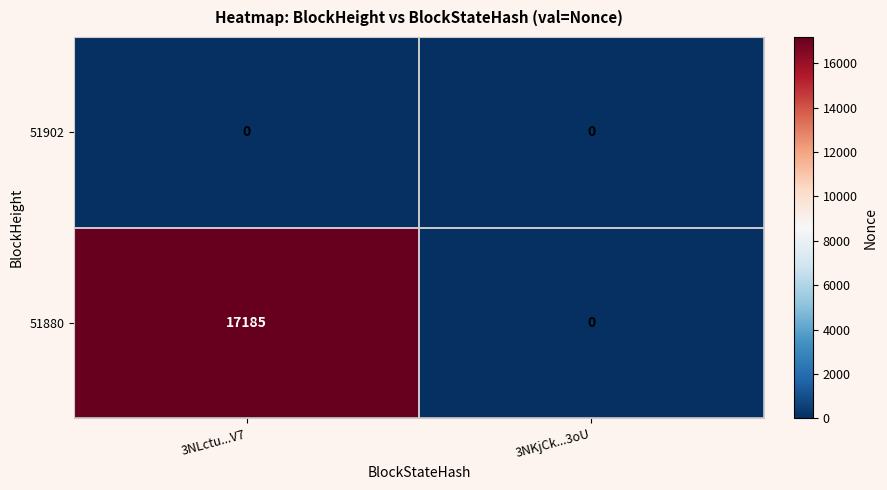

List the series in order of their peak value, lowest first.

51902, 51880